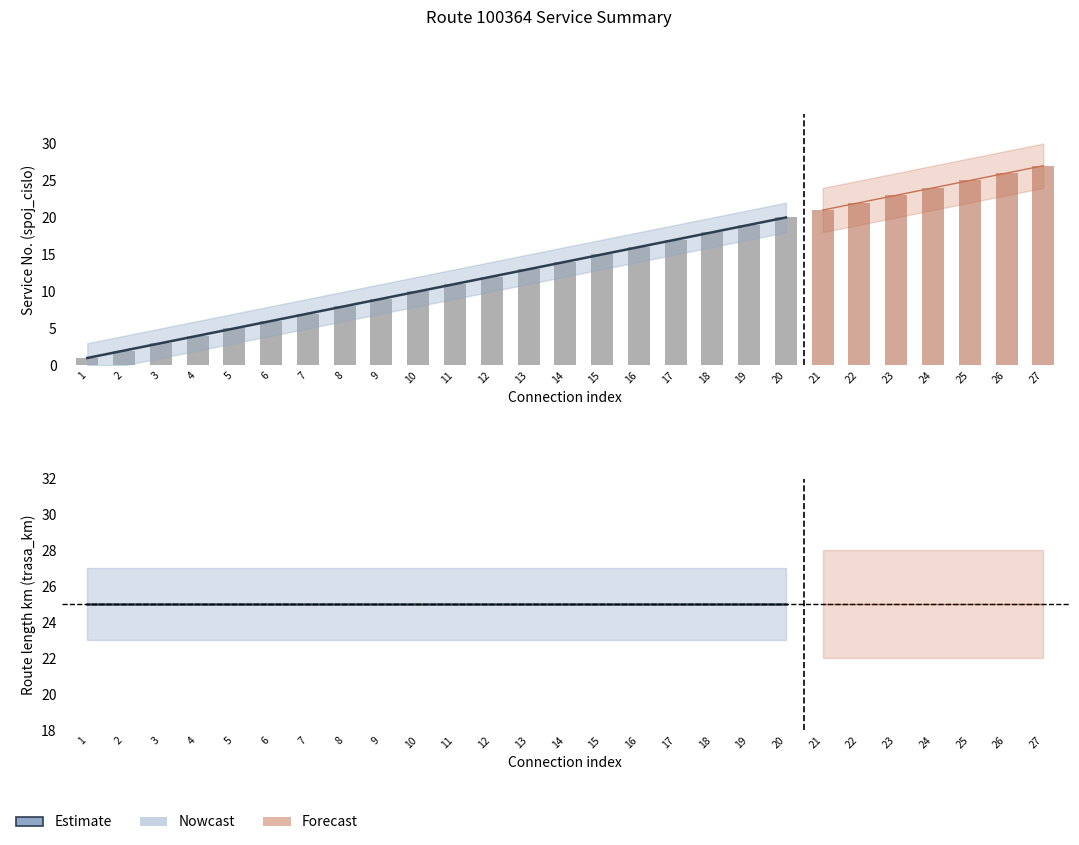

Which has a higher value, 14 or 11?

14